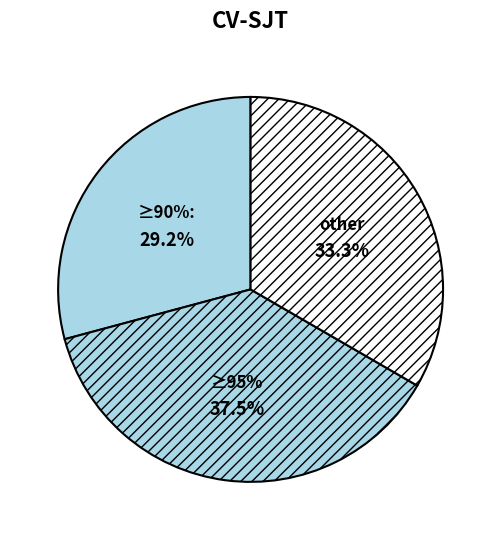

Is there a majority slice in this chart?

No